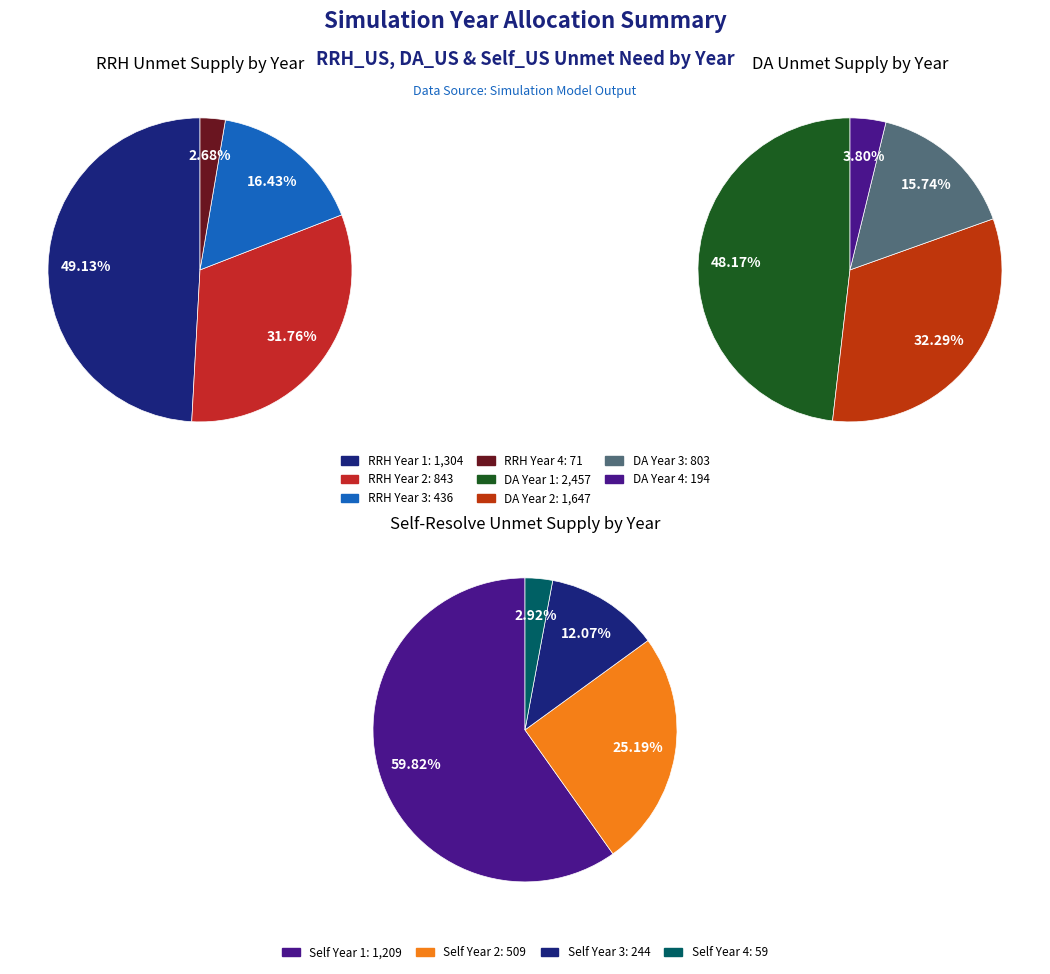

What portion of the pie excludes Year 7?

100.0%